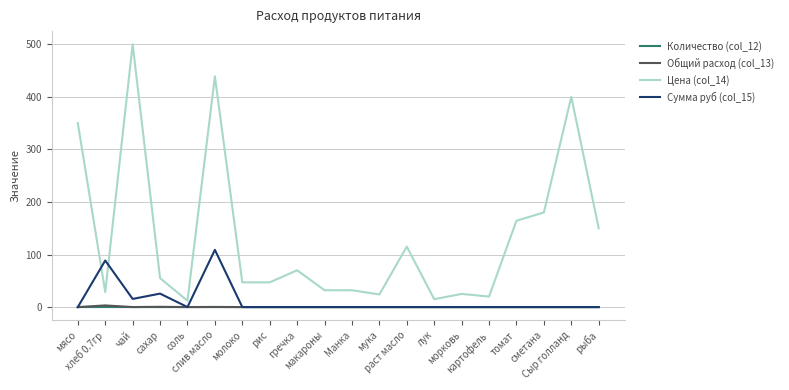

Which series has the widest spread of values?

Цена (col_14)